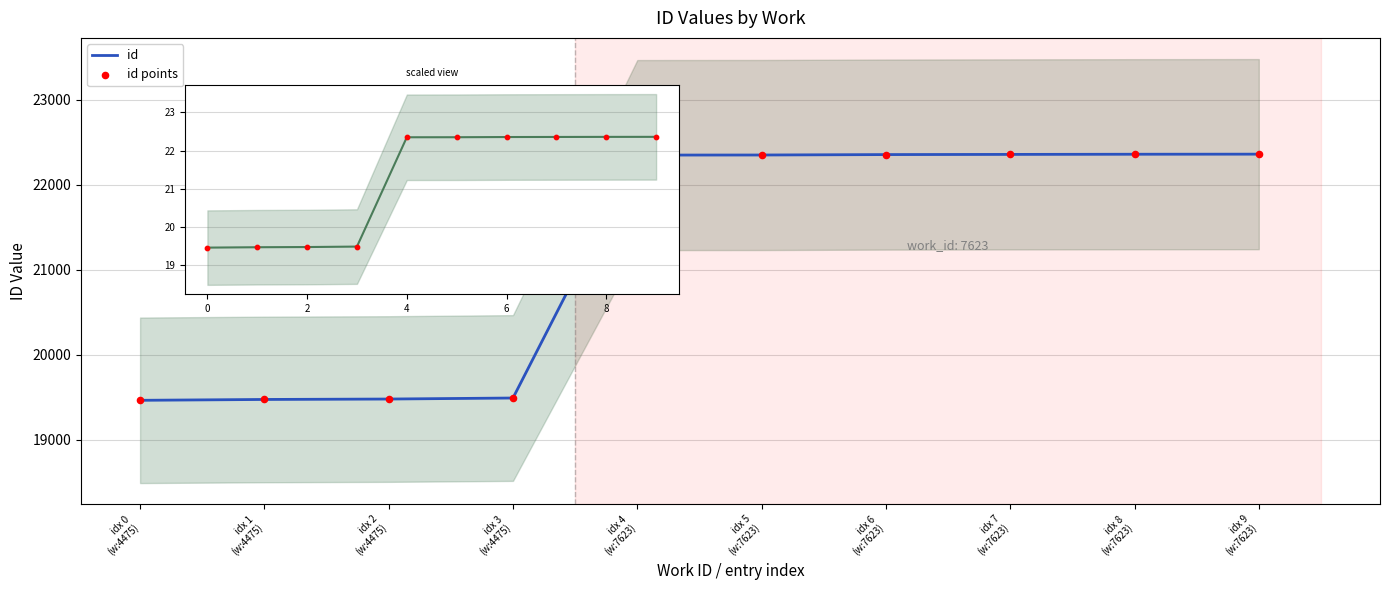

Is the value of id at idx 6
(w:7623) greater than the value of id points at idx 1
(w:4475)?

Yes